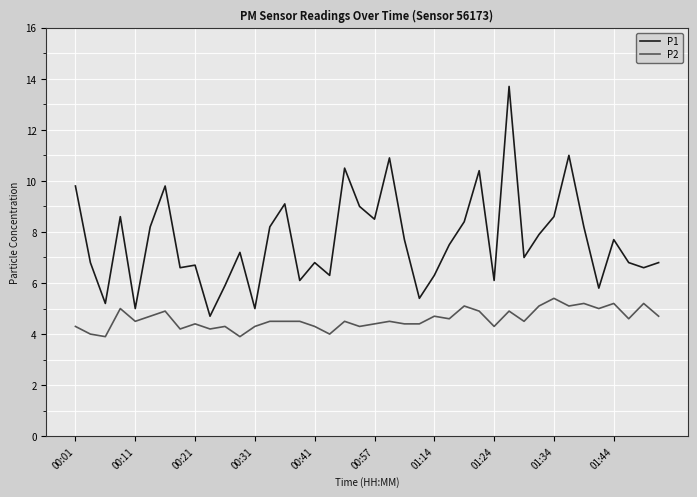

True or false: P1 and P2 cross at least once.

False